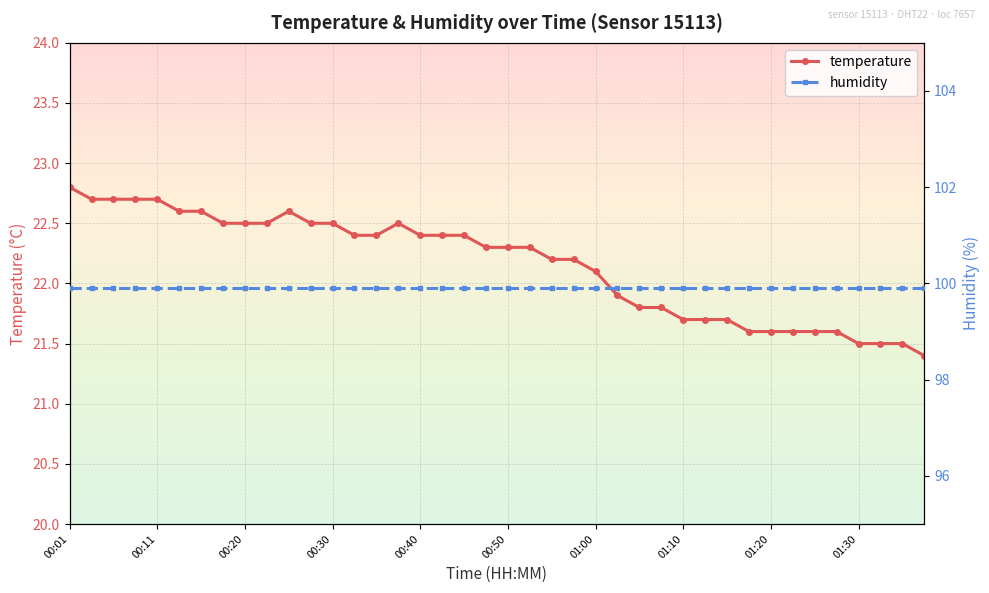

The temperature series shows 22.8 at 00:01. True or false?

True